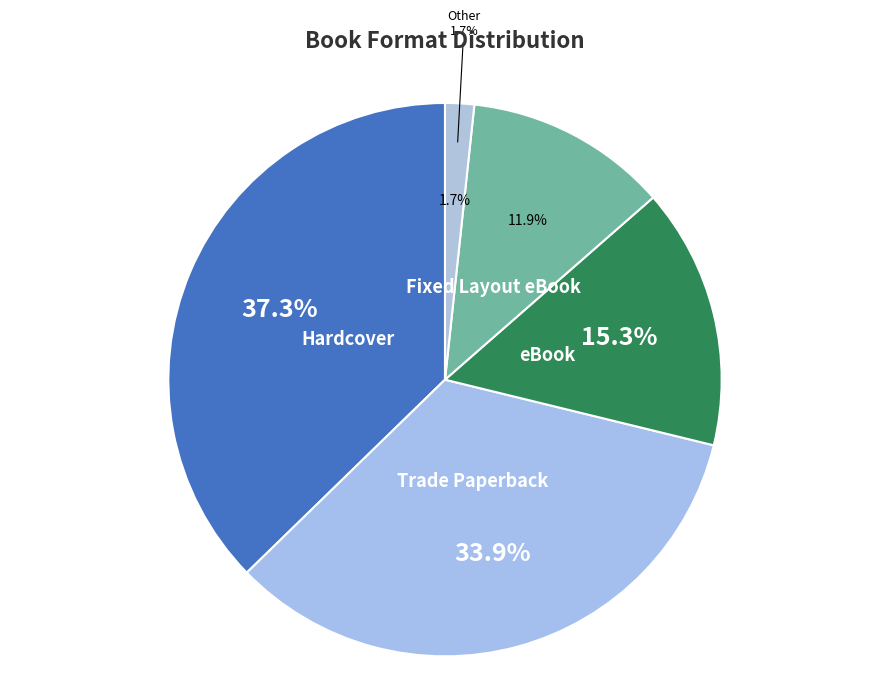

How many segments does this pie chart have?

5